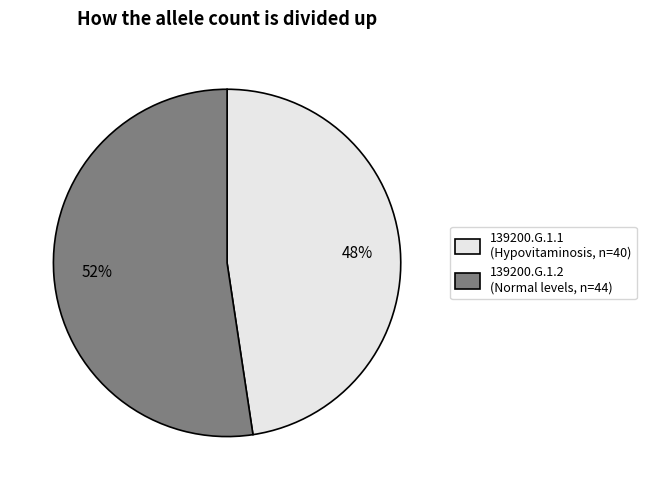

Which has a higher value, 139200.G.1.1 or 139200.G.1.2?

139200.G.1.2